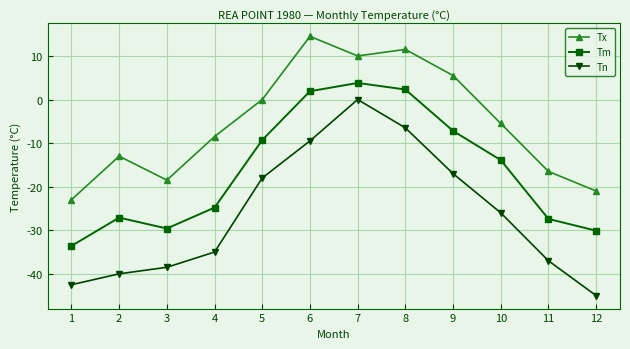

What is the maximum value shown in the chart?

14.5